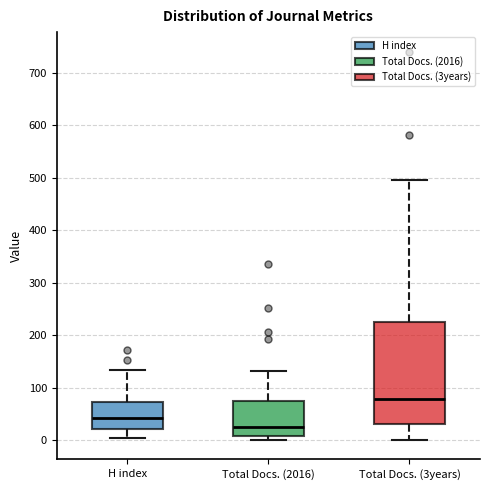

Where does the median line of the box for Total Docs. (3years) sit on the y-axis? The values are not printed on the chart, so give them approximately, as read against the axis.

80